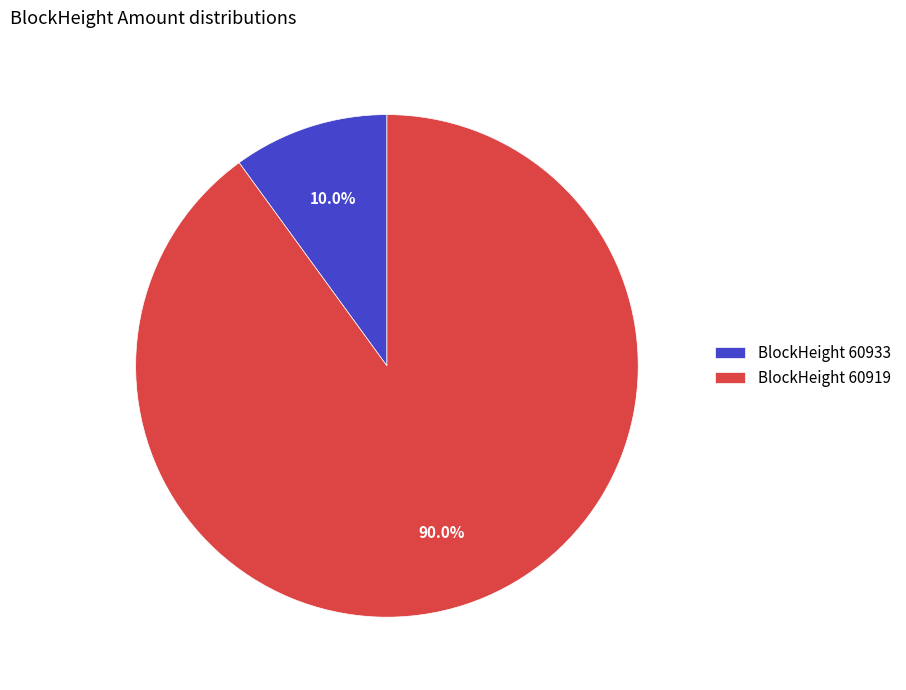

Rank the categories by value from lowest to highest.

BlockHeight 60933, BlockHeight 60919